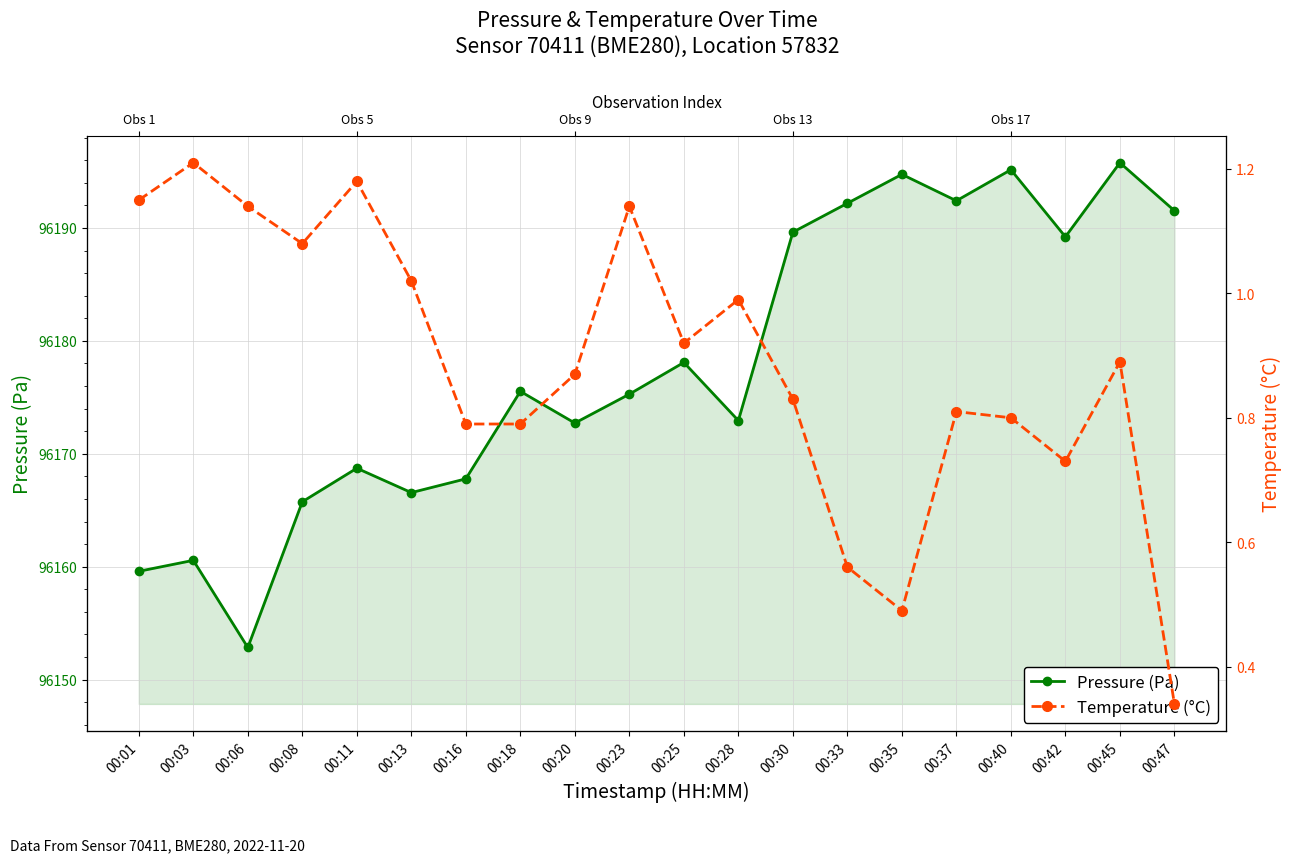

True or false: Pressure (Pa) and Temperature (°C) intersect in this chart.

False